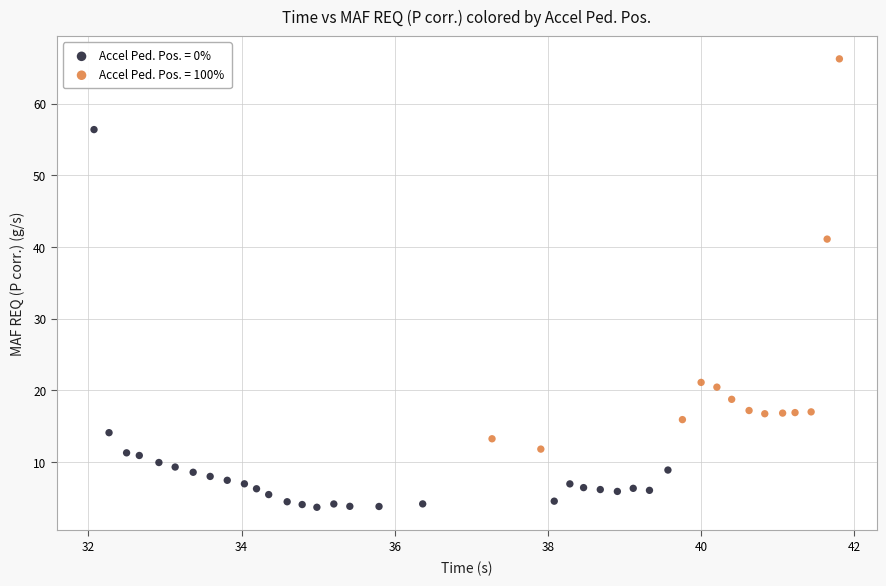

Which series has the largest Y range (max minus min)?

Accel Ped. Pos. = 100%